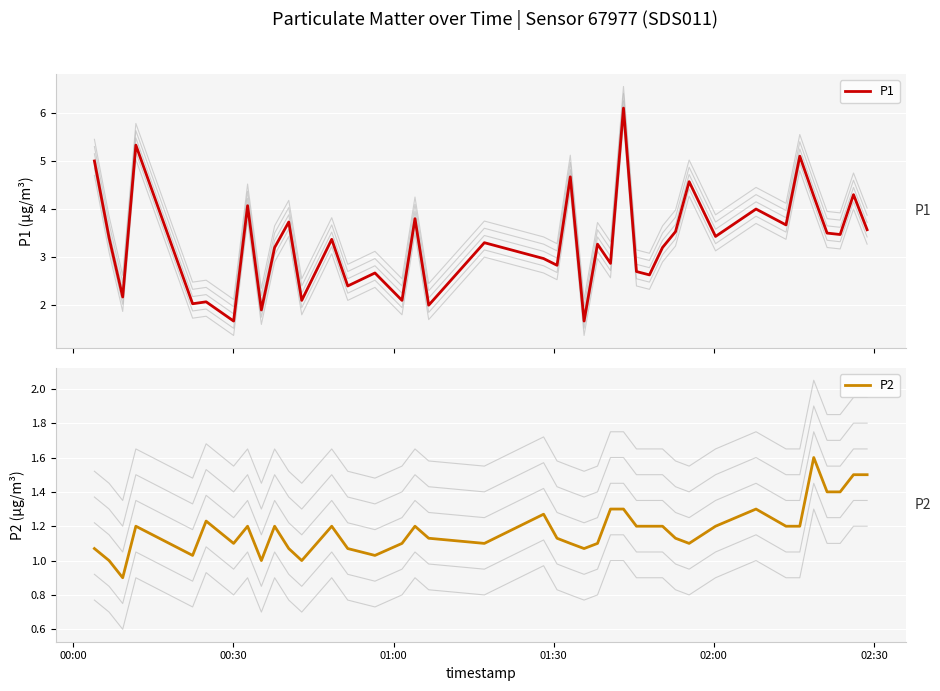

How many lines are shown in the chart?

2